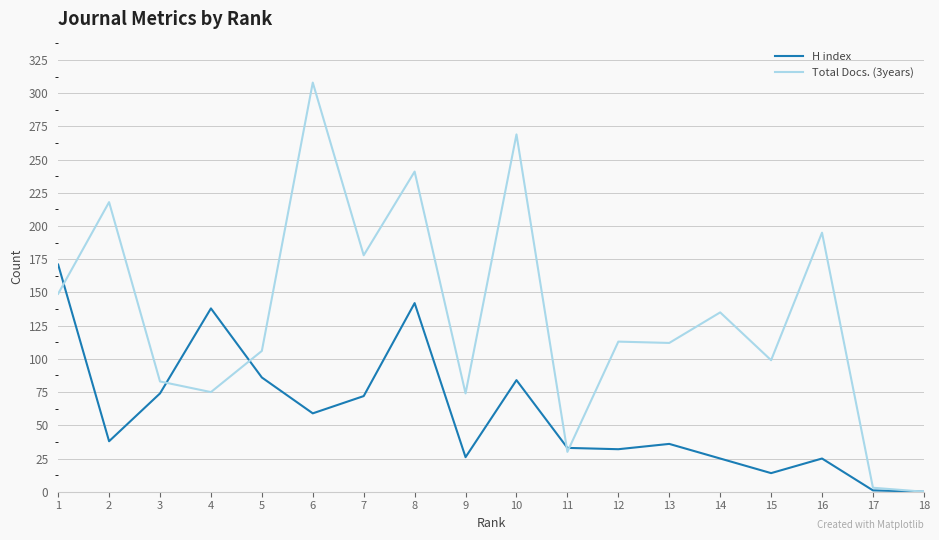

Count the number of categories in the chart.

18